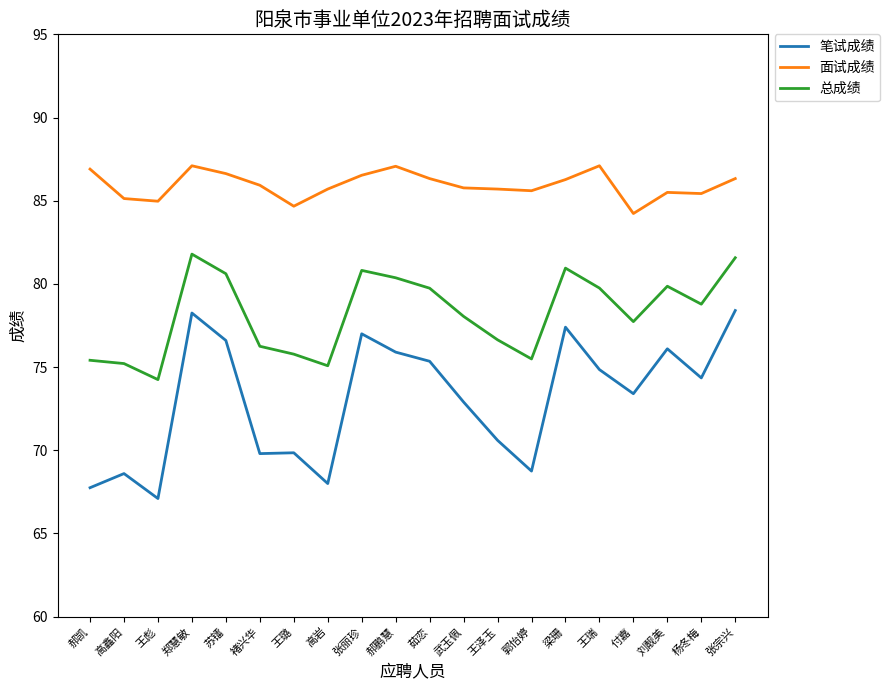

Where does the 面试成绩 series first go above 85?

郝凯